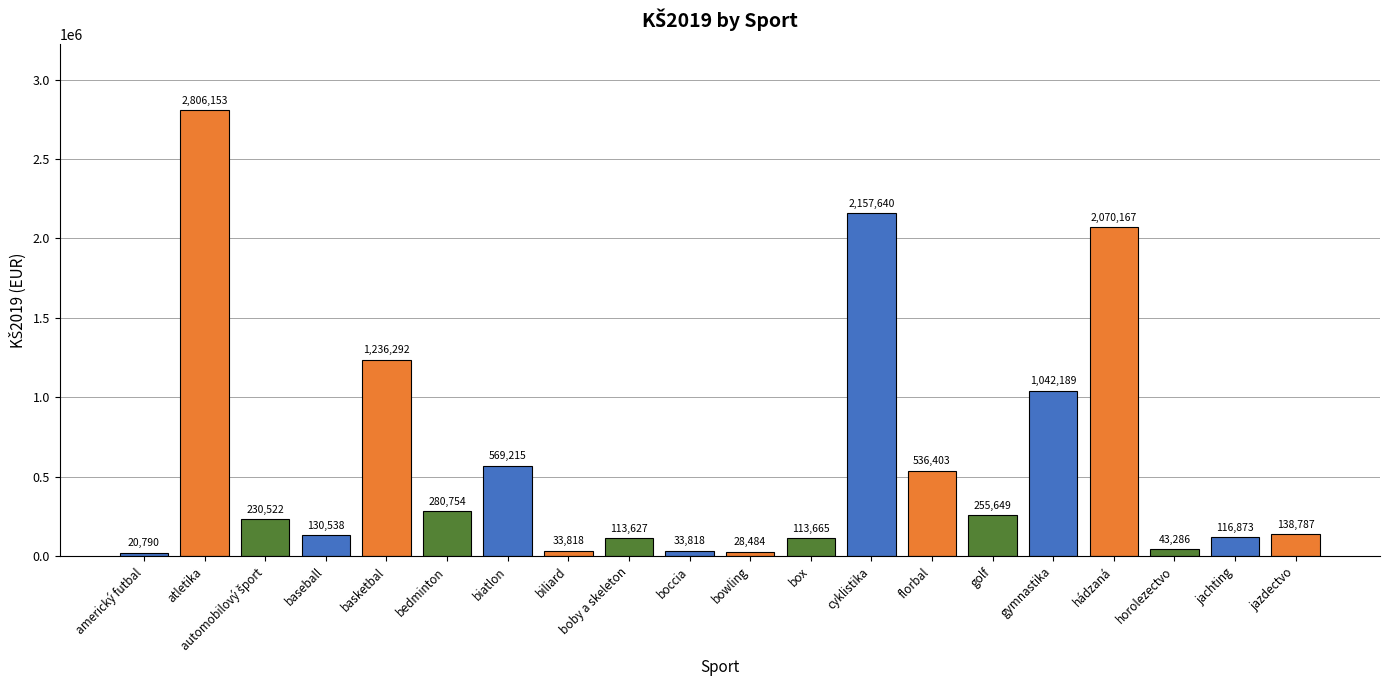

At which category does the chart reach its minimum across all series?

americký futbal